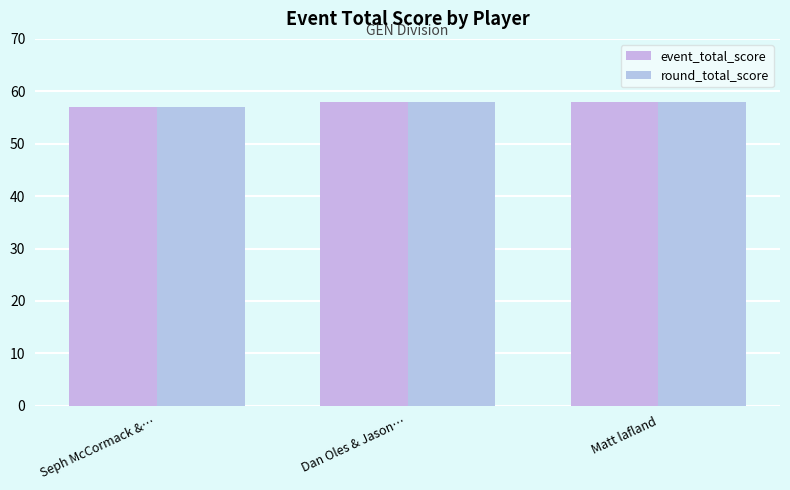

Reading left to right, list all the values displayed in this chart.

event_total_score: Seph McCormack &…=57	Dan Oles & Jason…=58	Matt lafland=58
round_total_score: Seph McCormack &…=57	Dan Oles & Jason…=58	Matt lafland=58